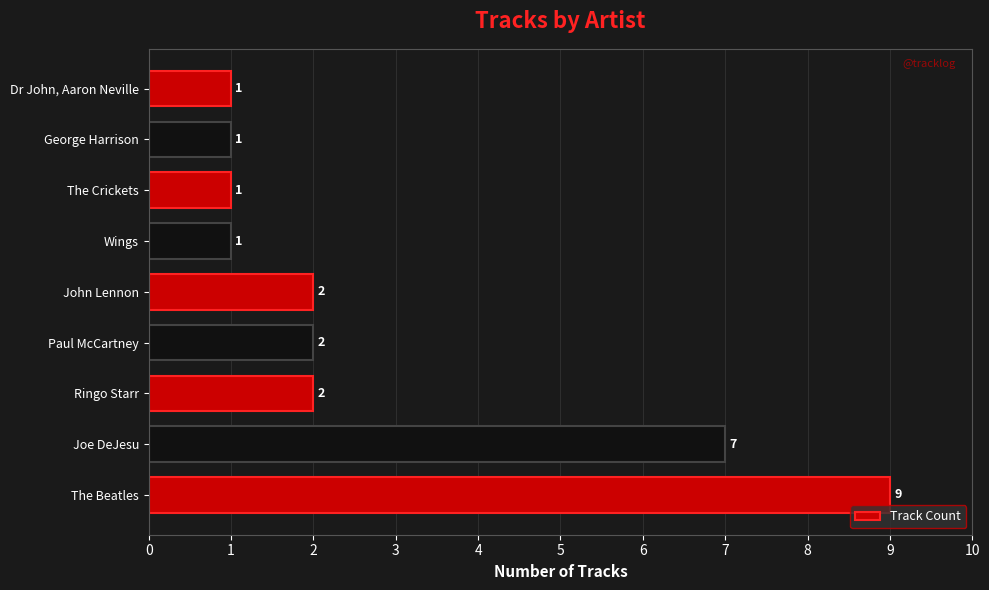

How many data points are less than 2?

4